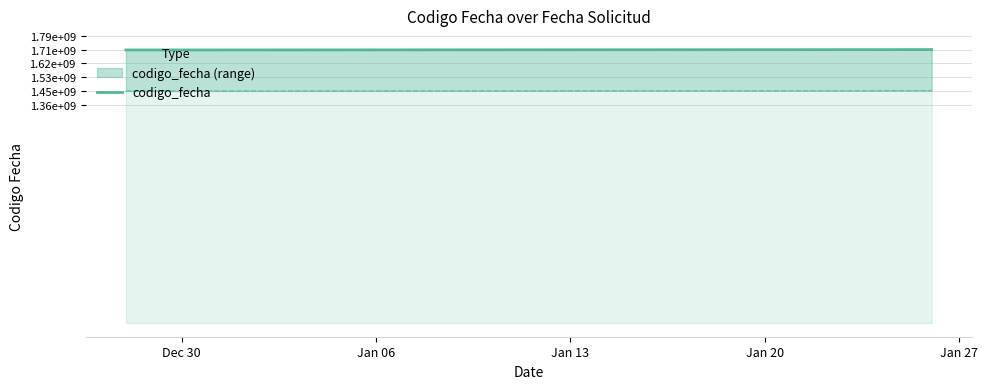

How many lines are shown in the chart?

1